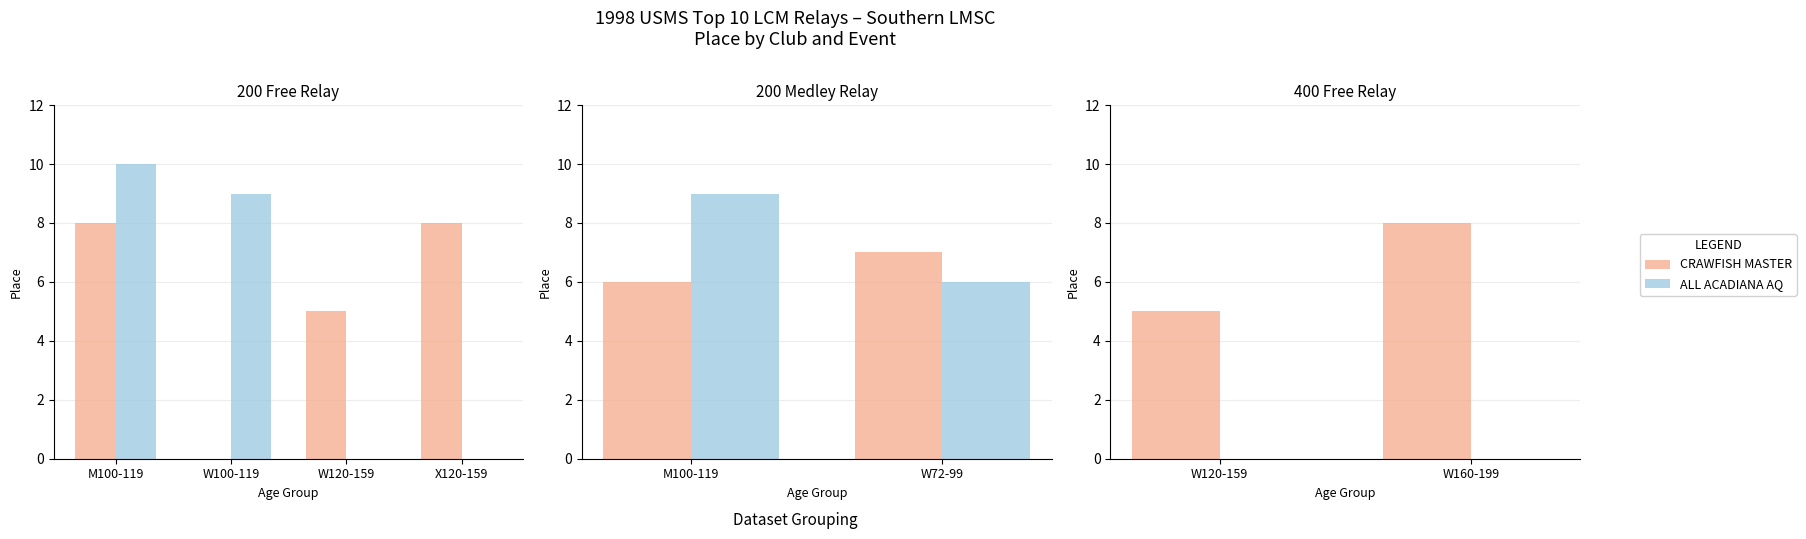

Between W120-159 and W160-199, which series saw the biggest shift?

CRAWFISH MASTER